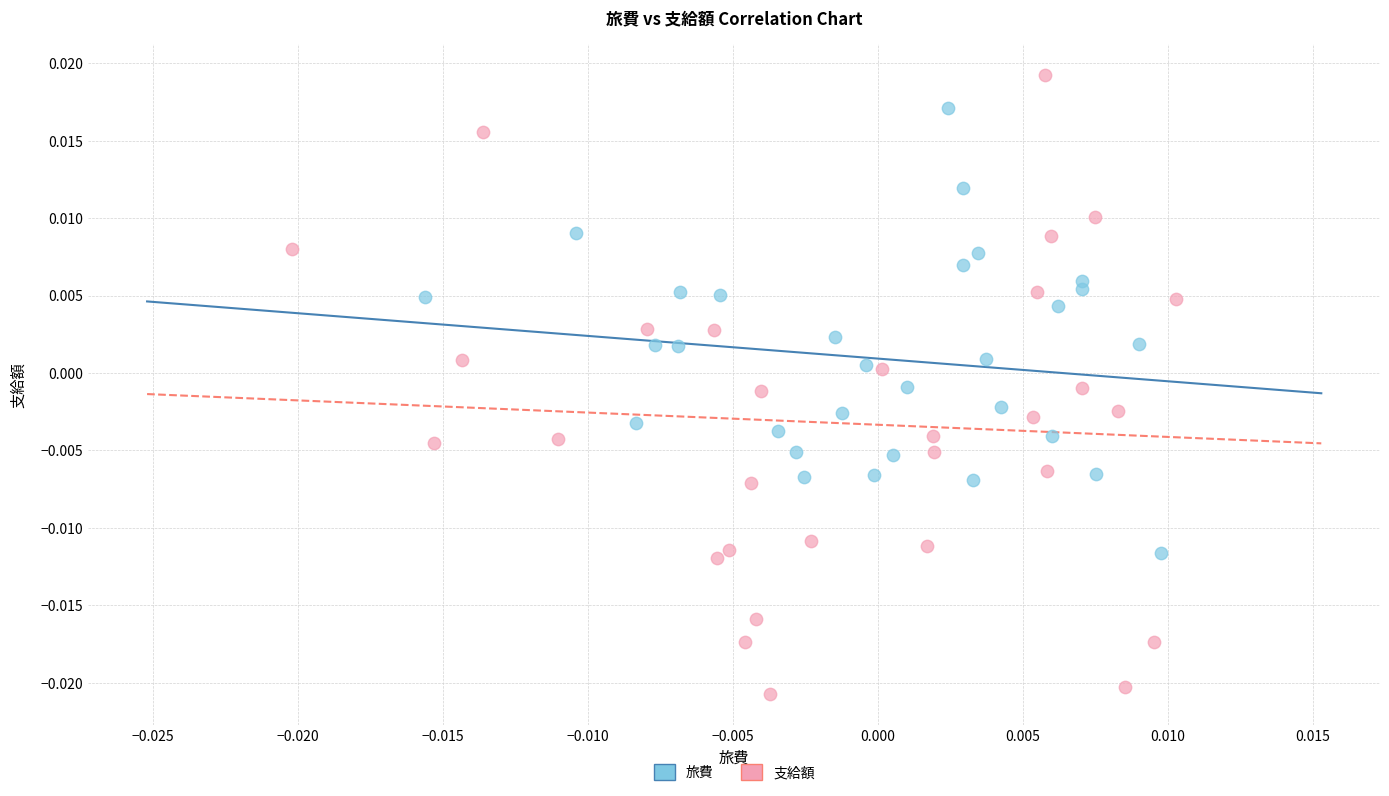

What are all the series names shown in the legend?

旅費, 支給額